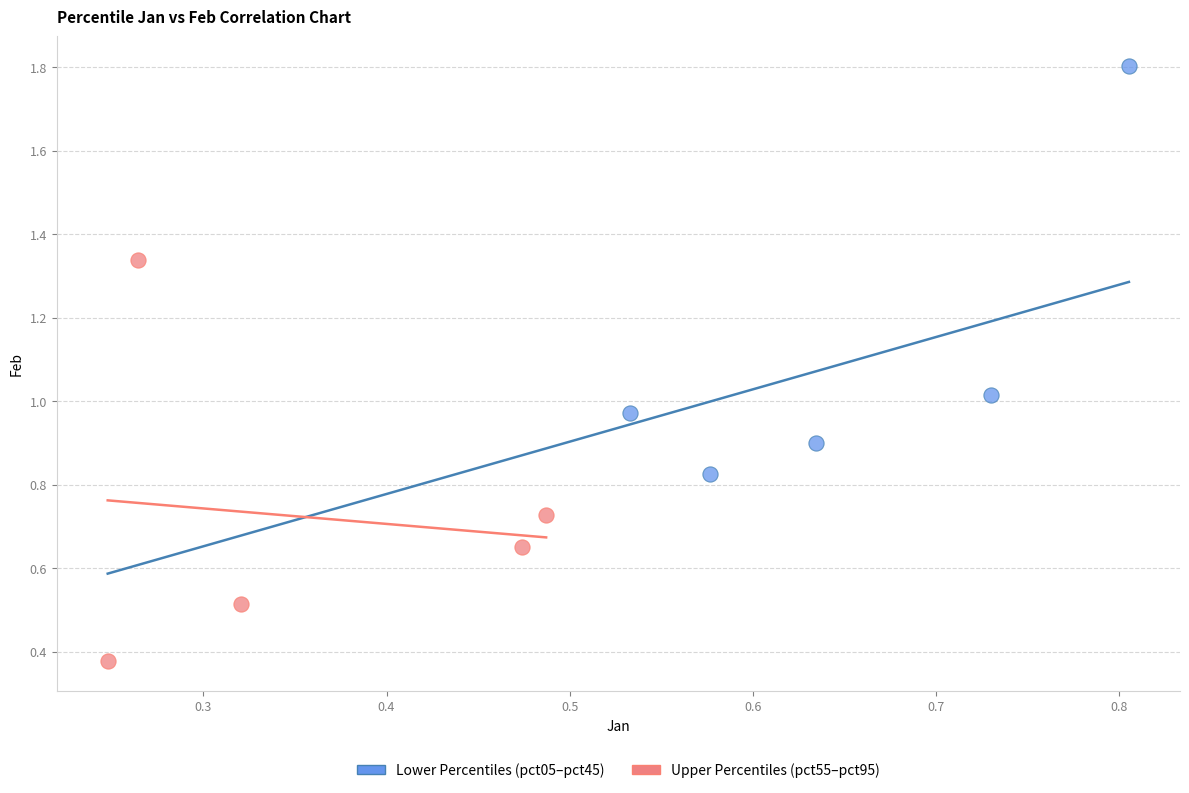

Which series reaches the minimum Y coordinate?

Upper Percentiles (pct55–pct95)